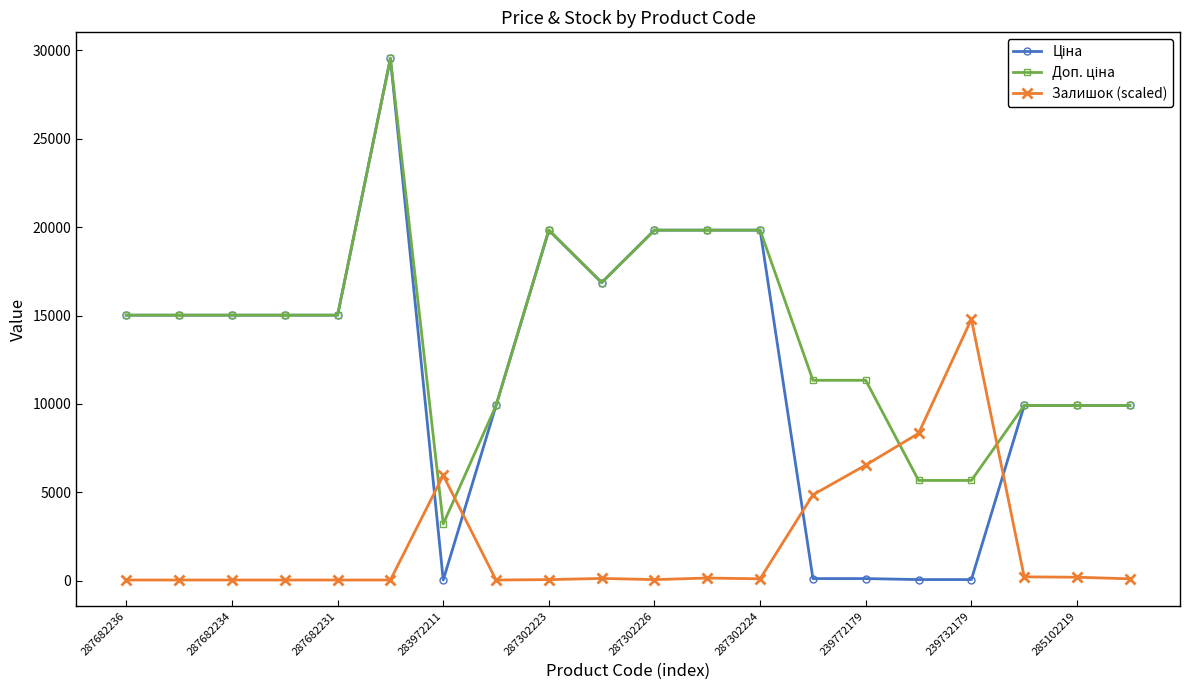

True or false: Залишок (scaled) has more than 2 interior local peaks.

True